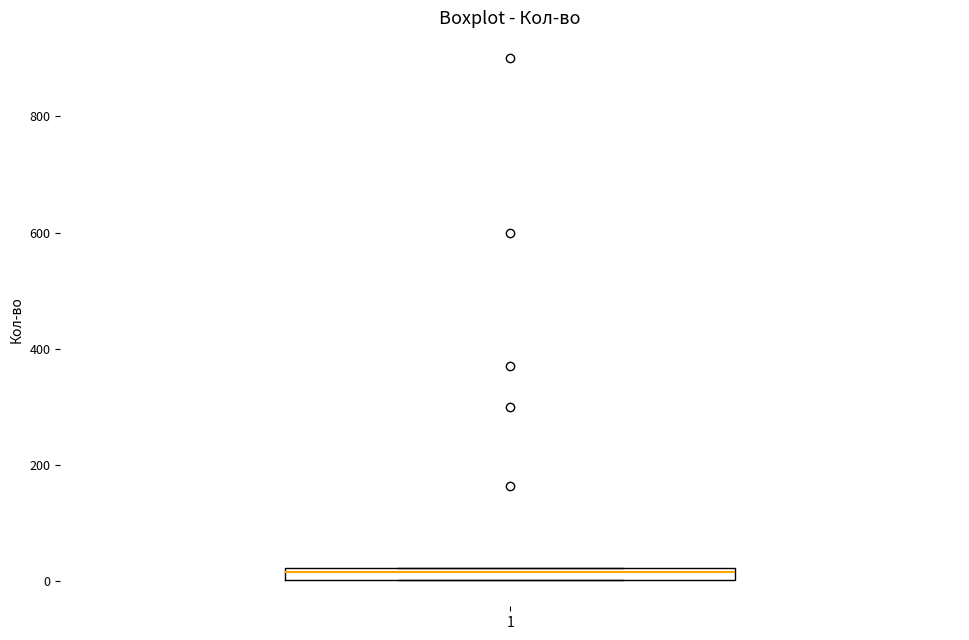

Where is the upper edge of the box at x = 1 on the y-axis? The values are not printed on the chart, so give them approximately, as read against the axis.

20